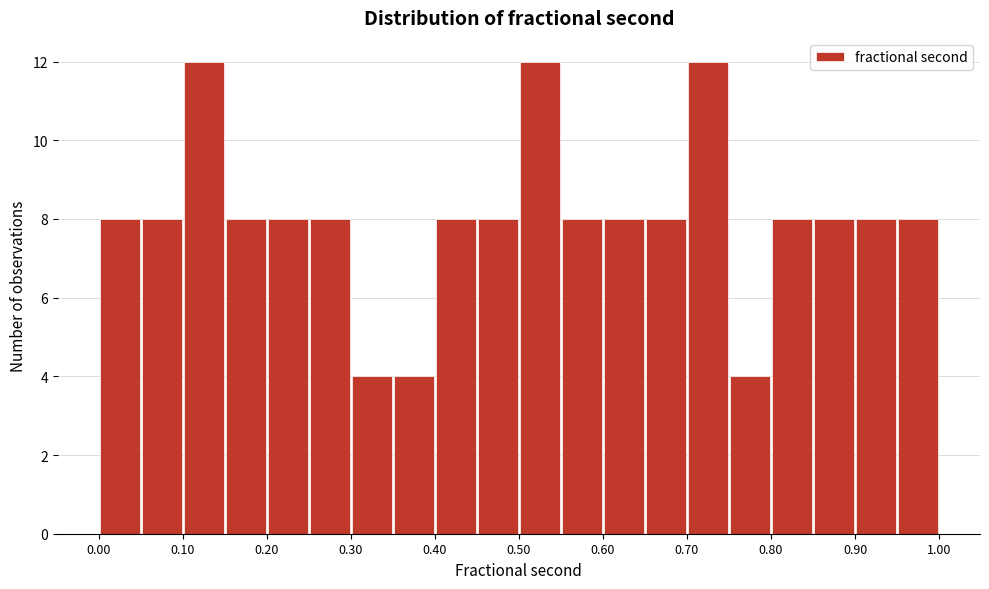

What is the height of the bar covering 0.10 to 0.15 on the x-axis? The values are not printed on the chart, so give them approximately, as read against the axis.

12